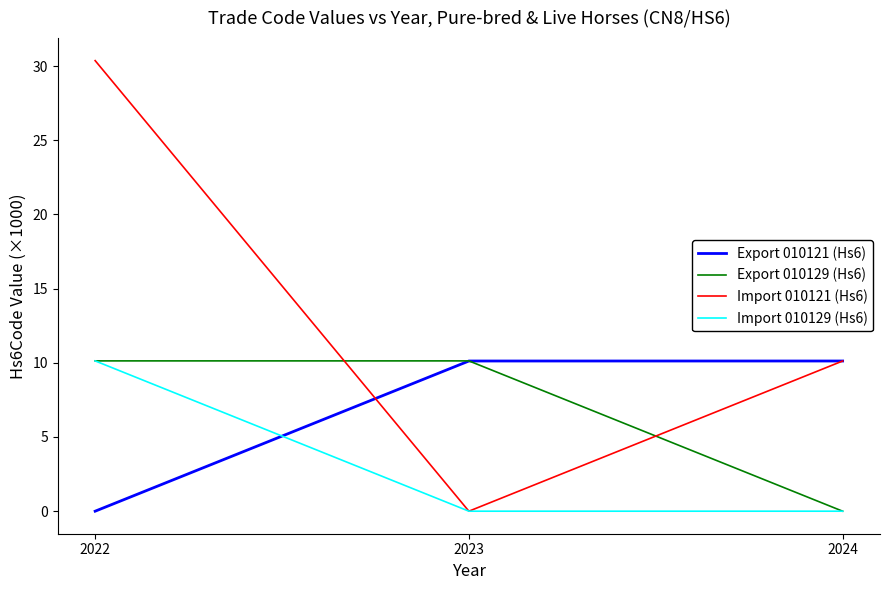

What is the total value across all series at 2022?

50.6